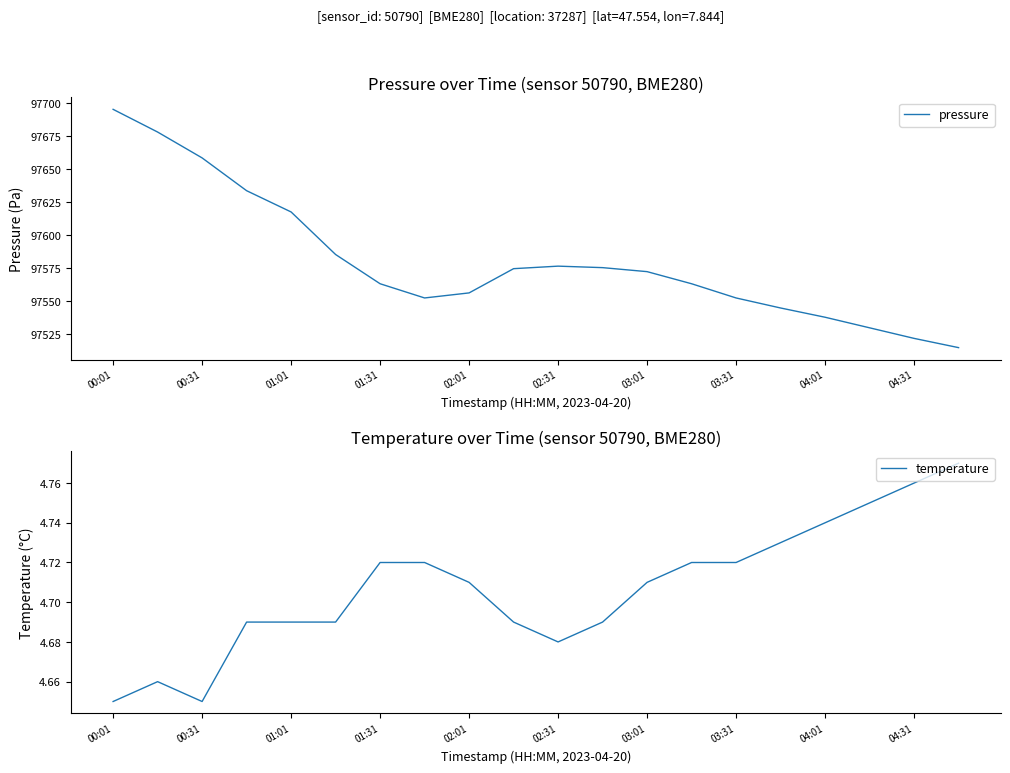

At 19, list the series in order from largest to smallest.

pressure, temperature